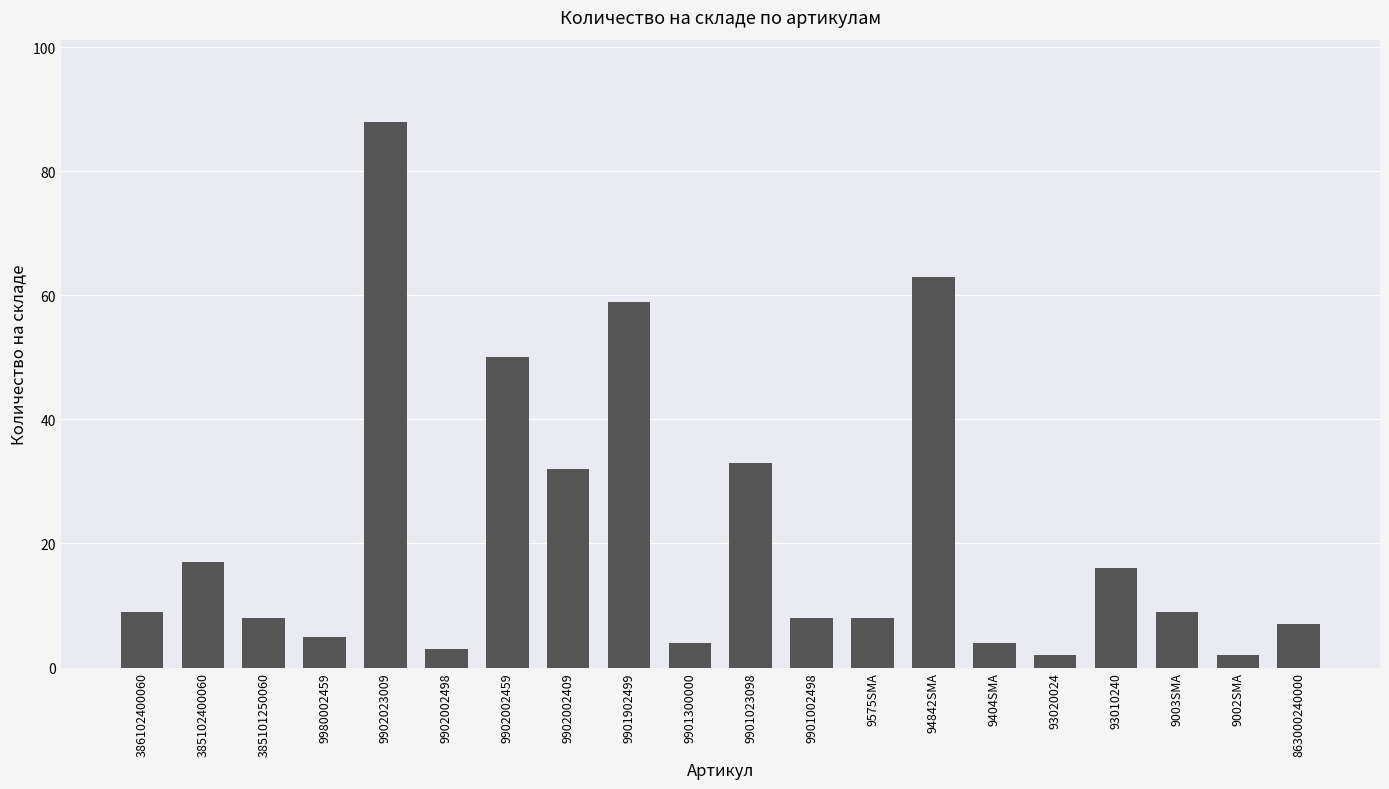

Reading left to right, transcribe all the data shown in this chart.

386102400060=9	385102400060=17	385101250060=8	9980002459=5	9902023009=88	9902002498=3	9902002459=50	9902002409=32	9901902499=59	9901300000=4	9901023098=33	9901002498=8	9575SMA=8	94842SMA=63	9404SMA=4	93020024=2	93010240=16	9003SMA=9	9002SMA=2	863000240000=7